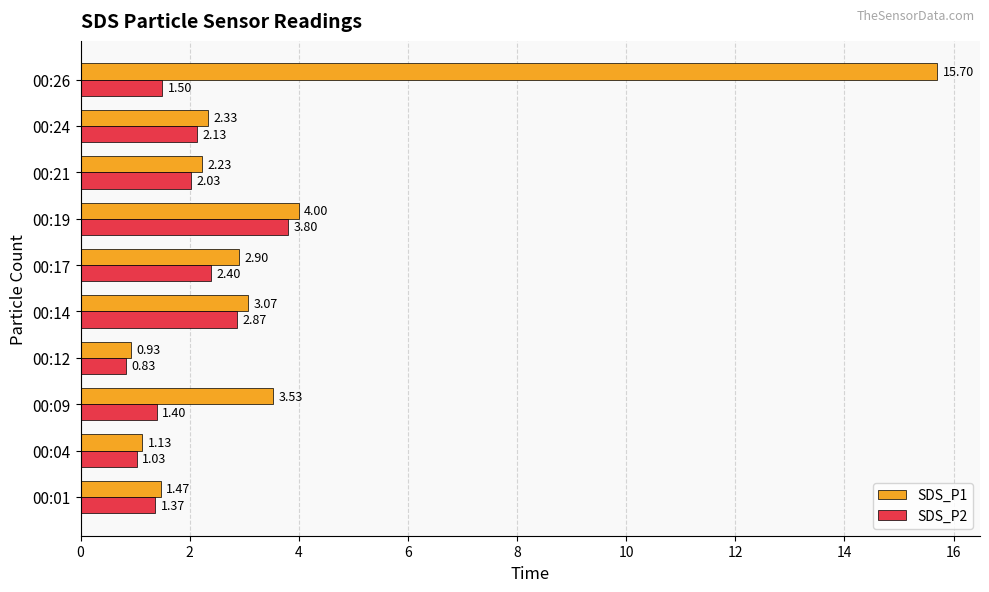

What is the sum of all SDS_P1 values?

37.3